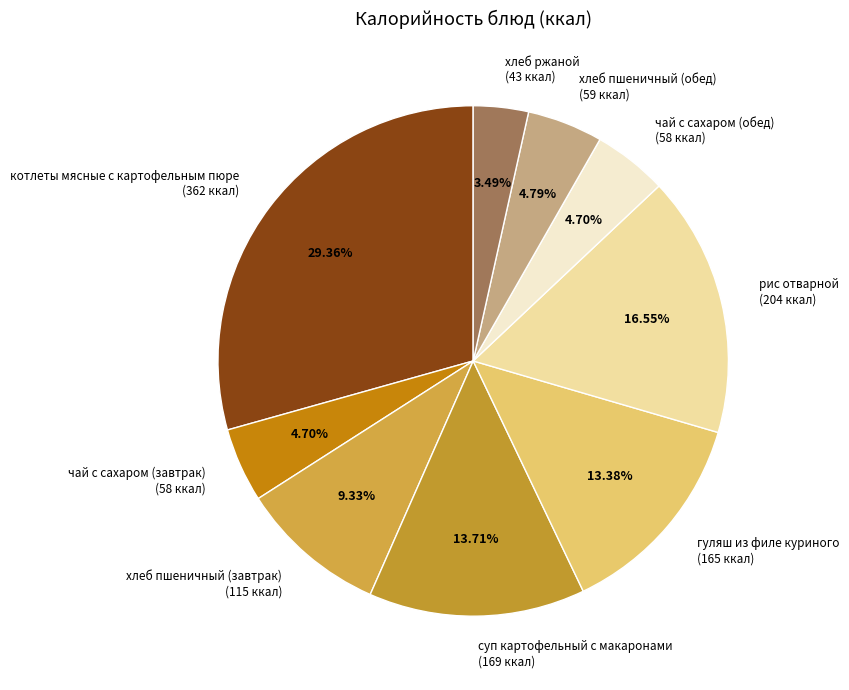

What is the total percentage of хлеб пшеничный (завтрак) and гуляш из филе куриного?

22.7%